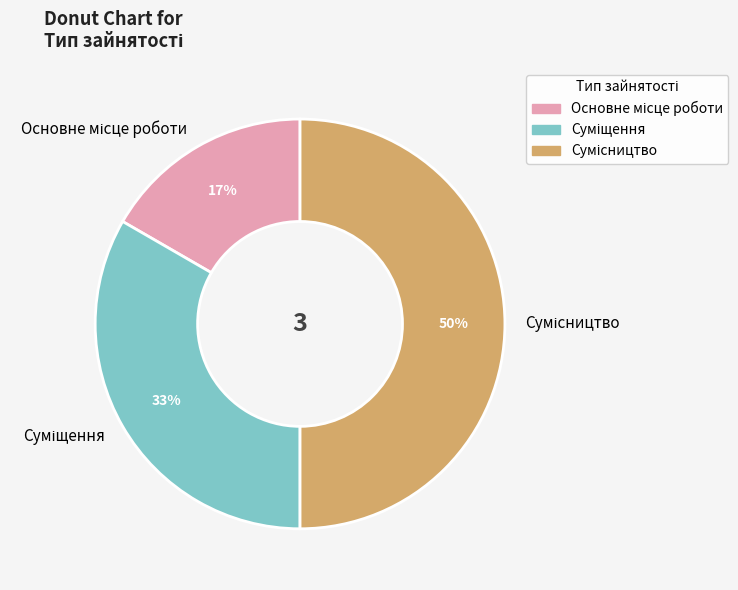

To the nearest percent, what is the difference between the largest and smallest slice percentages?

33%